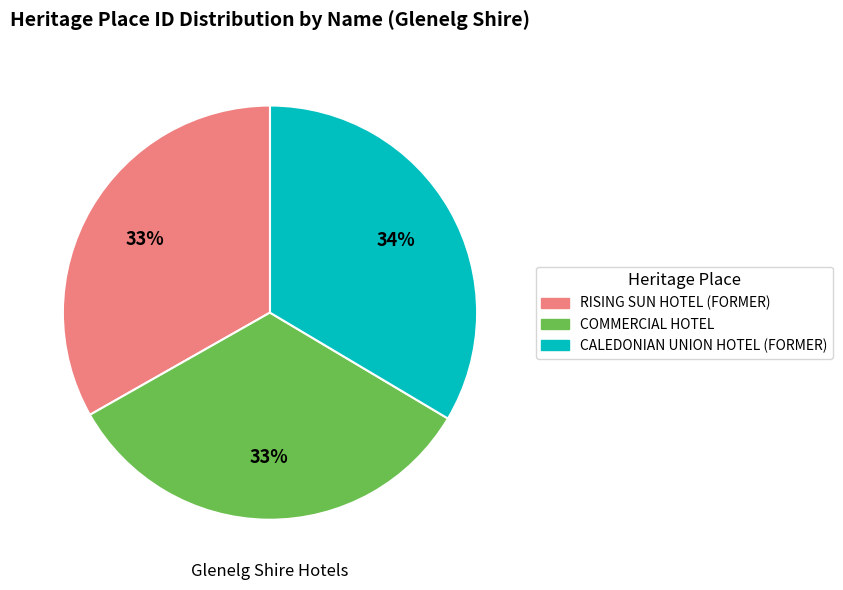

Approximately how many times larger is the value at RISING SUN HOTEL (FORMER) compared to COMMERCIAL HOTEL?

1.0